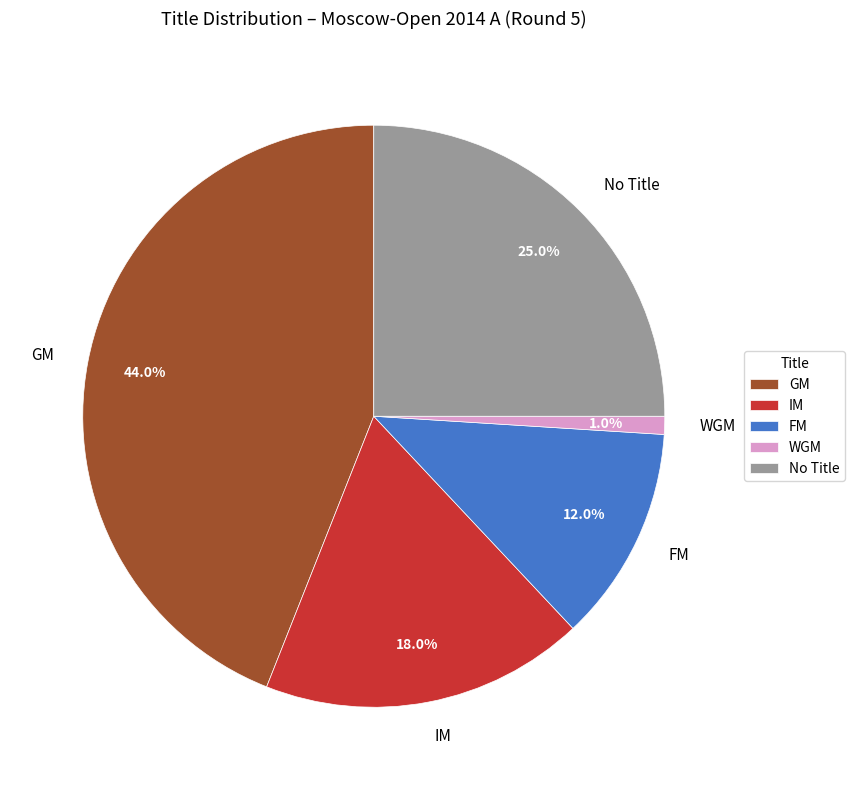

How many slices are in this pie chart?

5